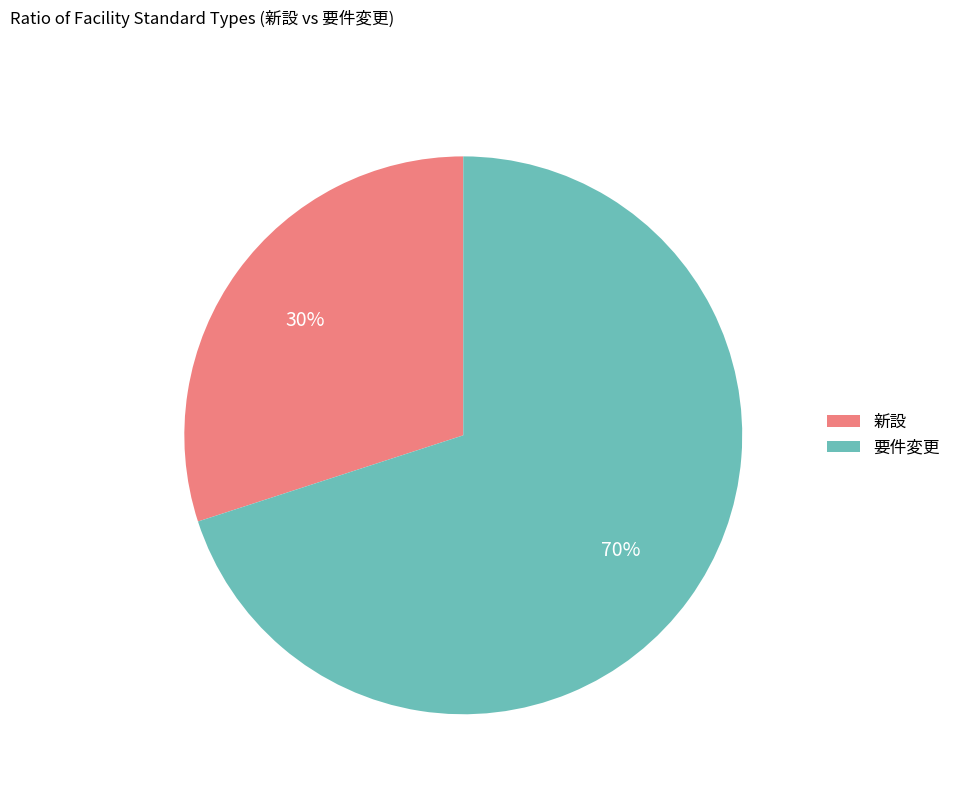

What is the smallest slice in the pie chart?

新設